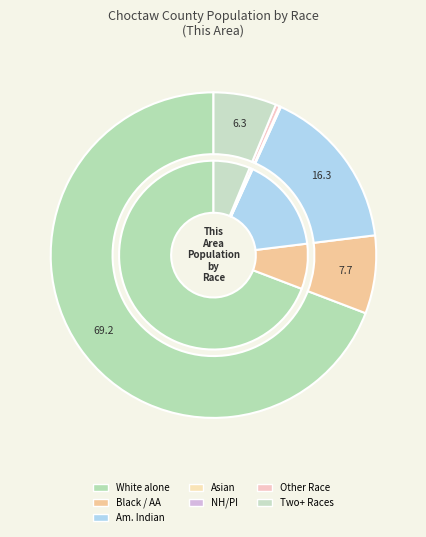

How many slices are in this pie chart?

7